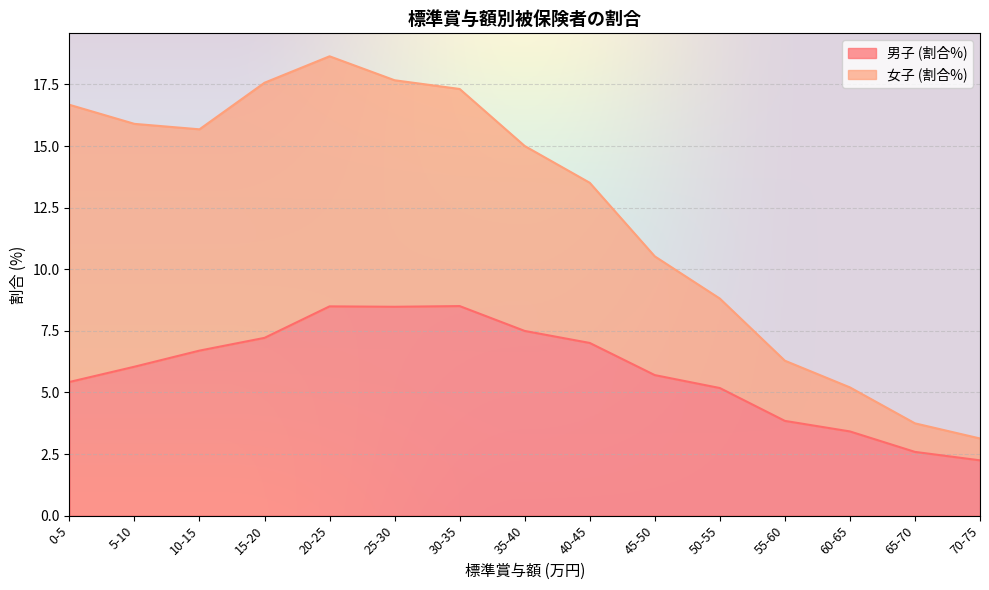

How many data points does each series have?

15